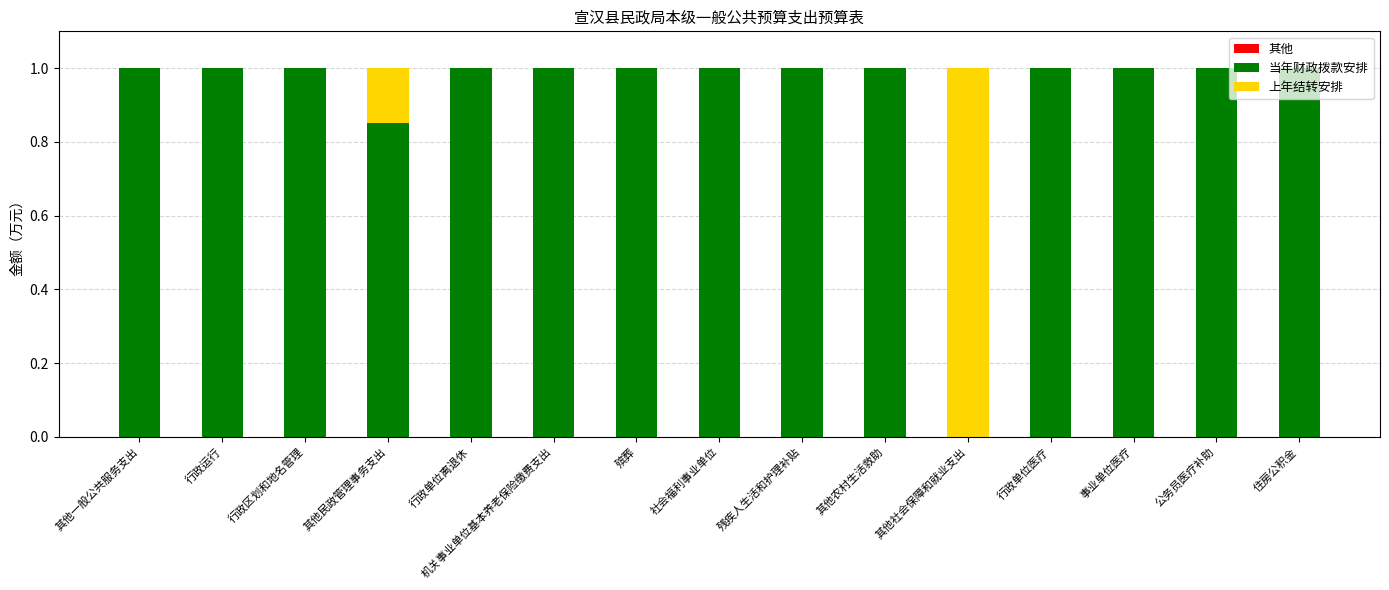

What is the total value across all series at 社会福利事业单位?

1.0